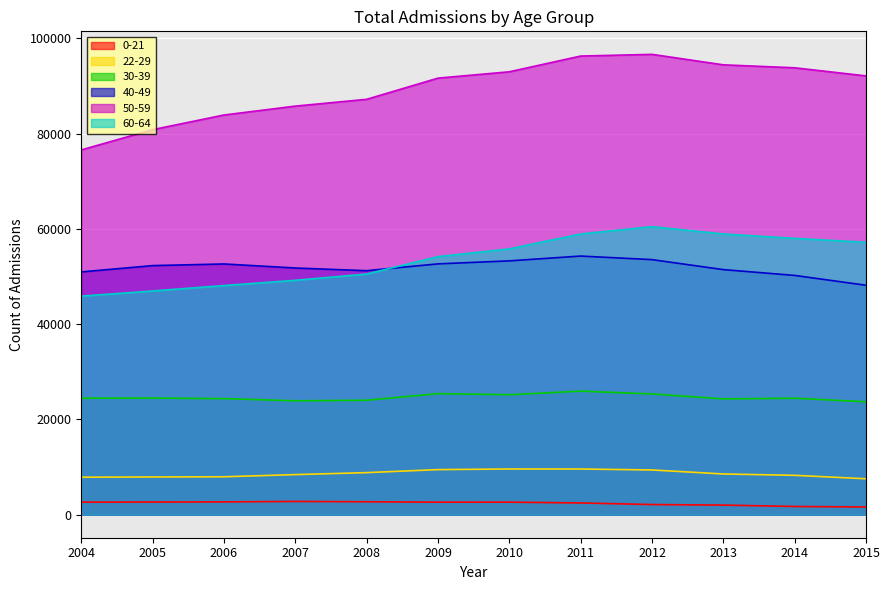

Reading left to right, what are all the values shown in this chart?

0-21: 2641	2659	2690	2786	2717	2632	2638	2466	2134	2017	1728	1623
22-29: 7871	7923	7962	8416	8832	9463	9597	9591	9390	8549	8265	7541
30-39: 24452	24482	24363	23911	24030	25416	25180	25937	25350	24311	24449	23701
40-49: 50959	52285	52629	51781	51217	52645	53276	54286	53537	51440	50222	48159
50-59: 76562	80815	83892	85759	87185	91632	92963	96265	96623	94423	93801	92100
60-64: 45880	46962	48101	49200	50517	54171	55793	58922	60454	58923	58000	57179